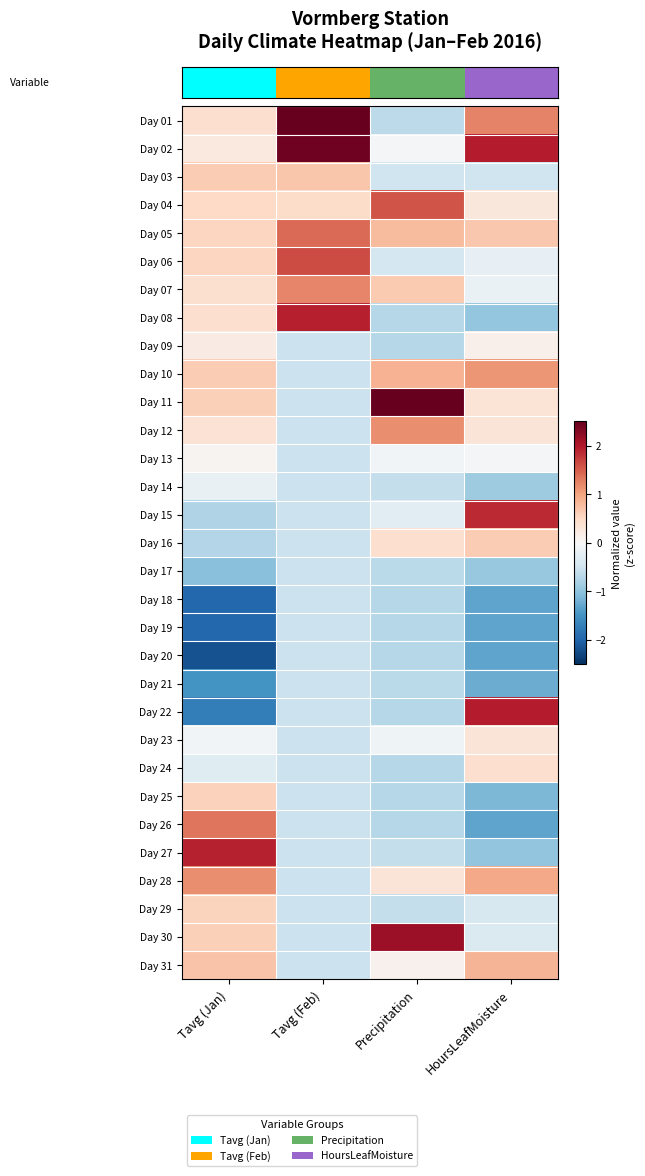

At which category is the sum across all series the highest?

Tavg (Feb)